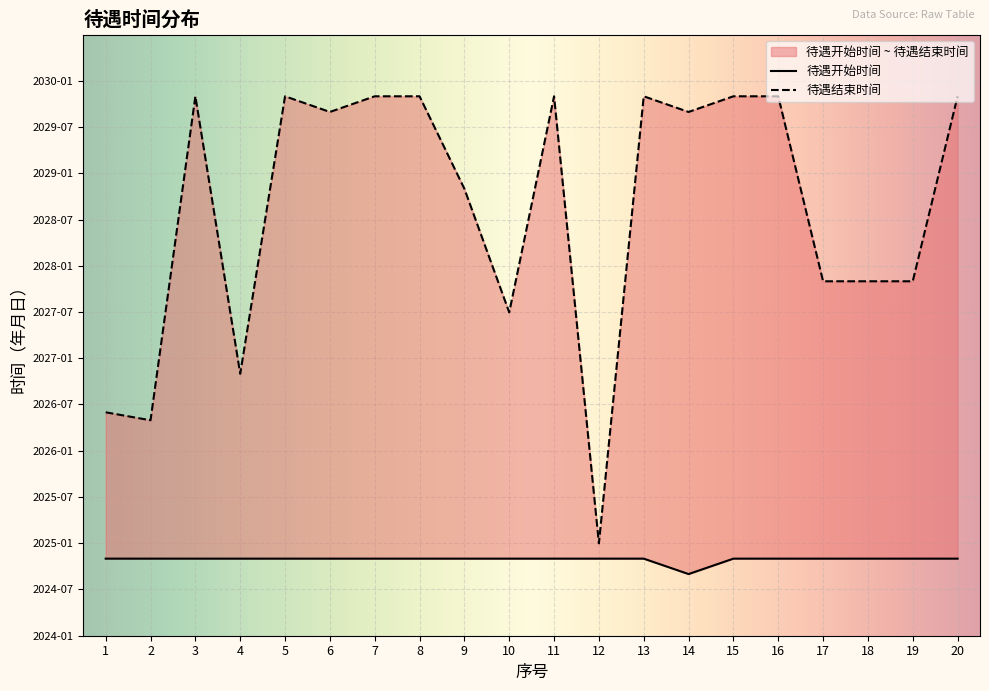

What is the average value of the 待遇开始时间 series?

2024.8